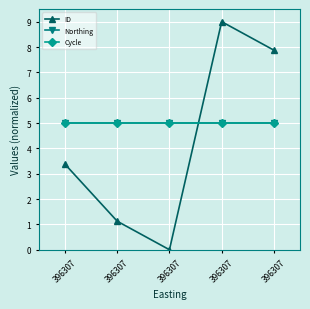

Is it true that Northing equals 7.9 at 396307?

False